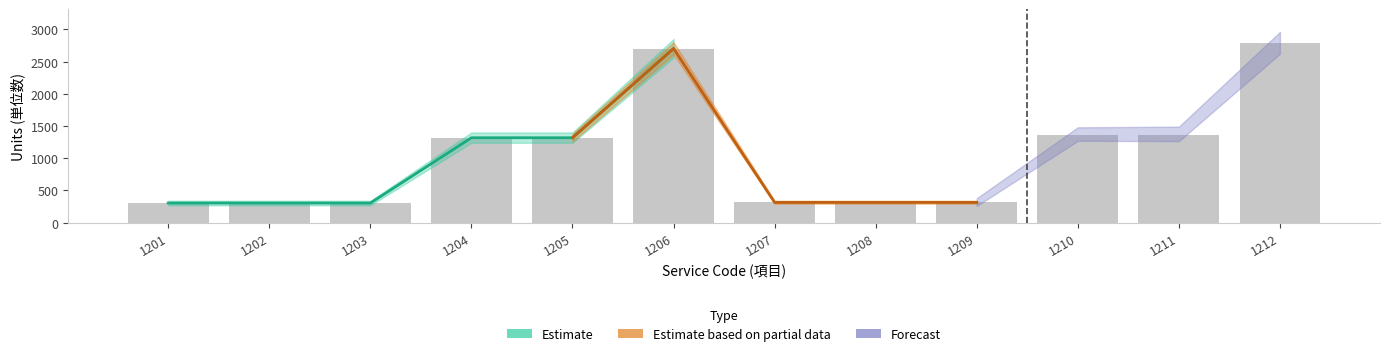

The value at 1212 is 2792. True or false?

True